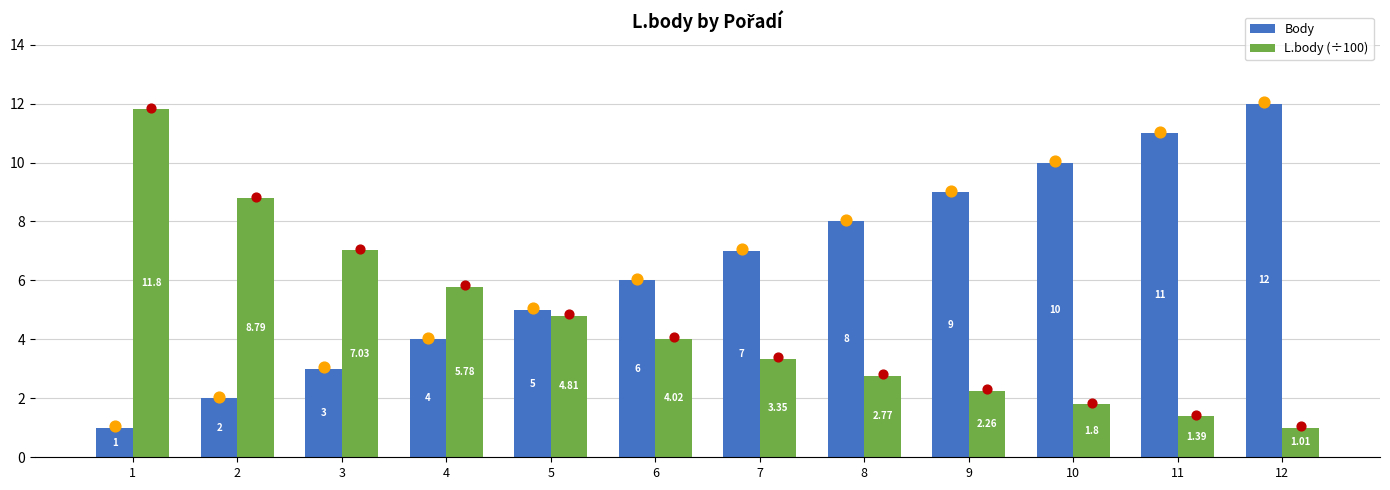

At which category is the sum across all series the highest?

12